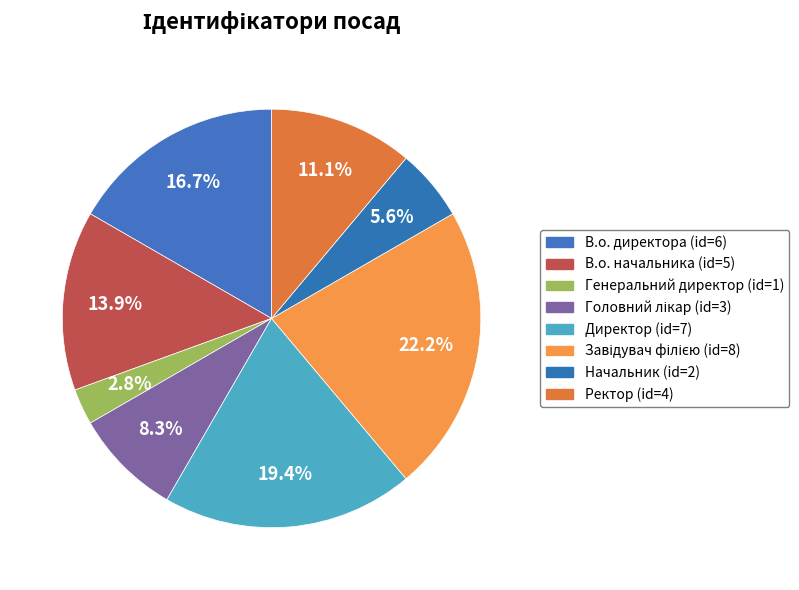

To the nearest percent, what is the difference between the Ректор and Генеральний директор slice percentages?

8%